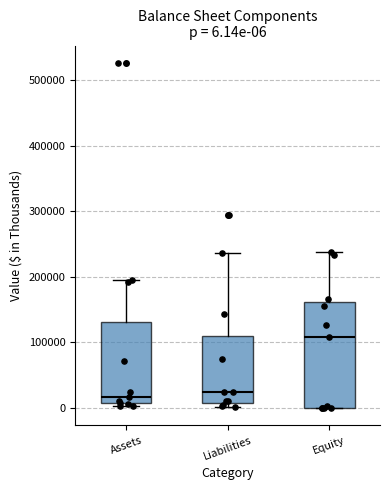

Which box is the tallest, from its lower edge to its upper edge?

Equity